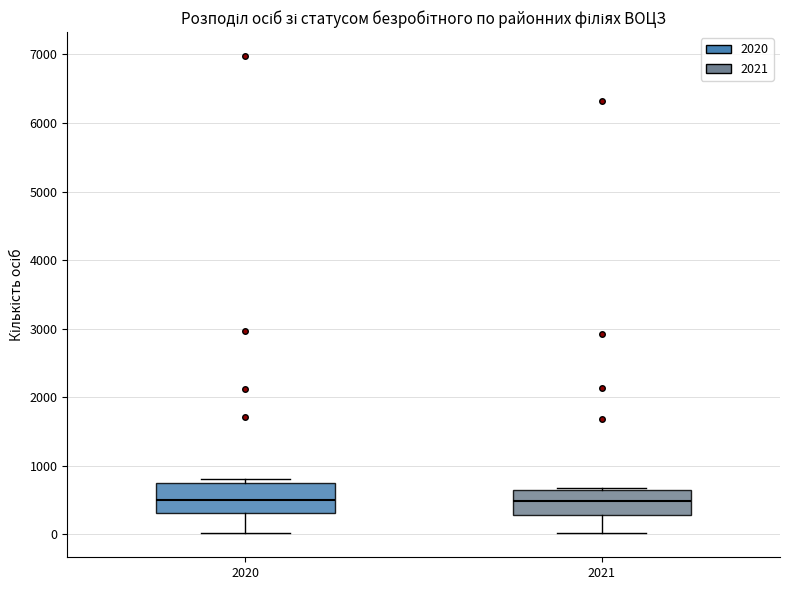

Reading left to right, read every box against the y-axis: the position of its median line, the range the box covers, and the ends of its whiskers. The values are not printed on the chart, so give them approximately, as read against the axis.

2020: median 500, box 300 to 700, whiskers 0 to 800
2021: median 500, box 300 to 600, whiskers 0 to 700